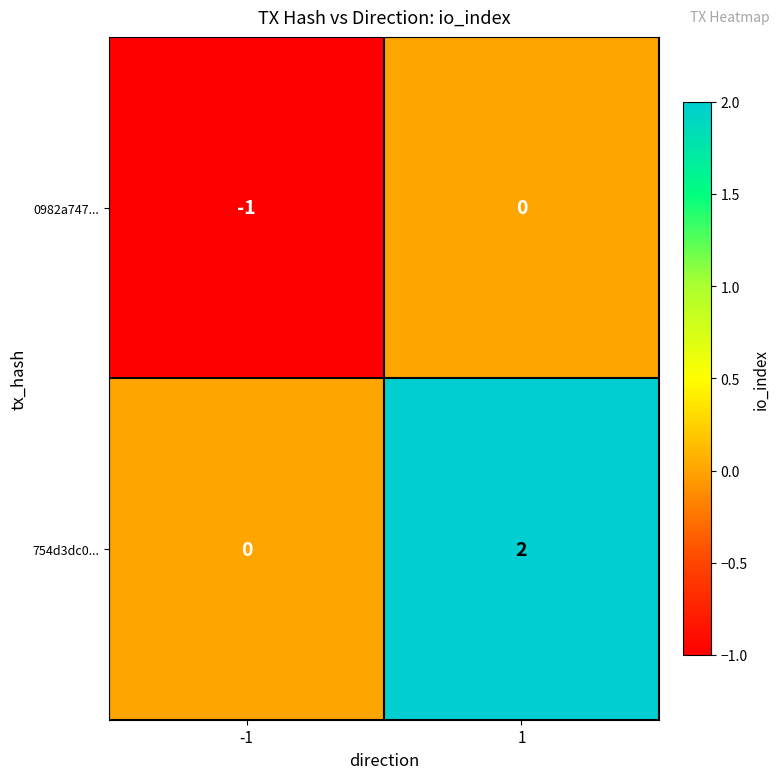

Which label corresponds to the smallest value in the chart?

-1